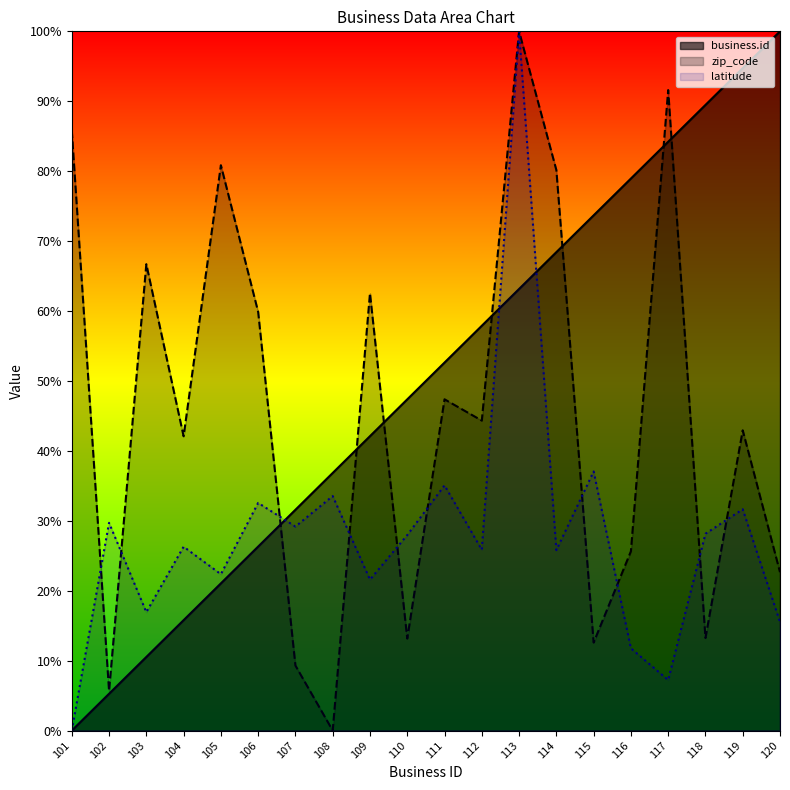

What is the total value across all series at 108?

70.4